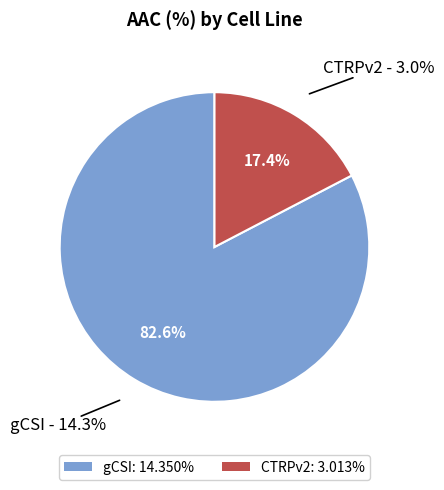

What is the change in value from gCSI to CTRPv2?

-11.3